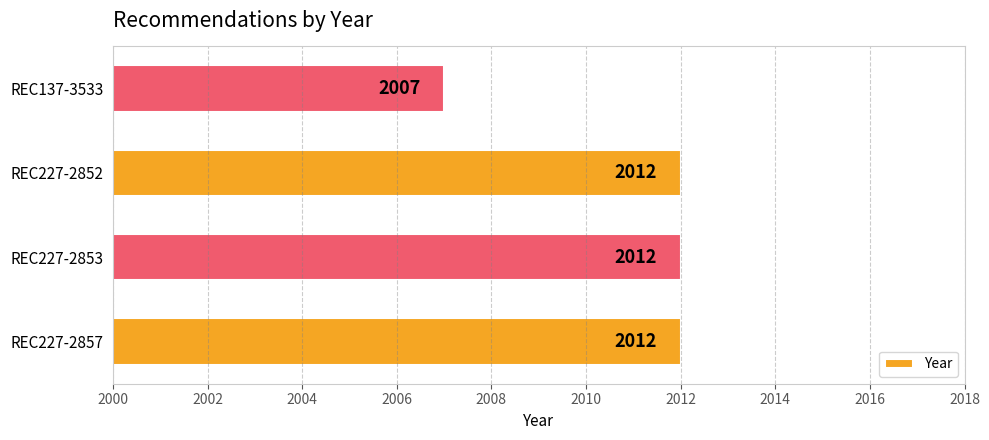

The value at REC227-2852 is 1131. True or false?

False